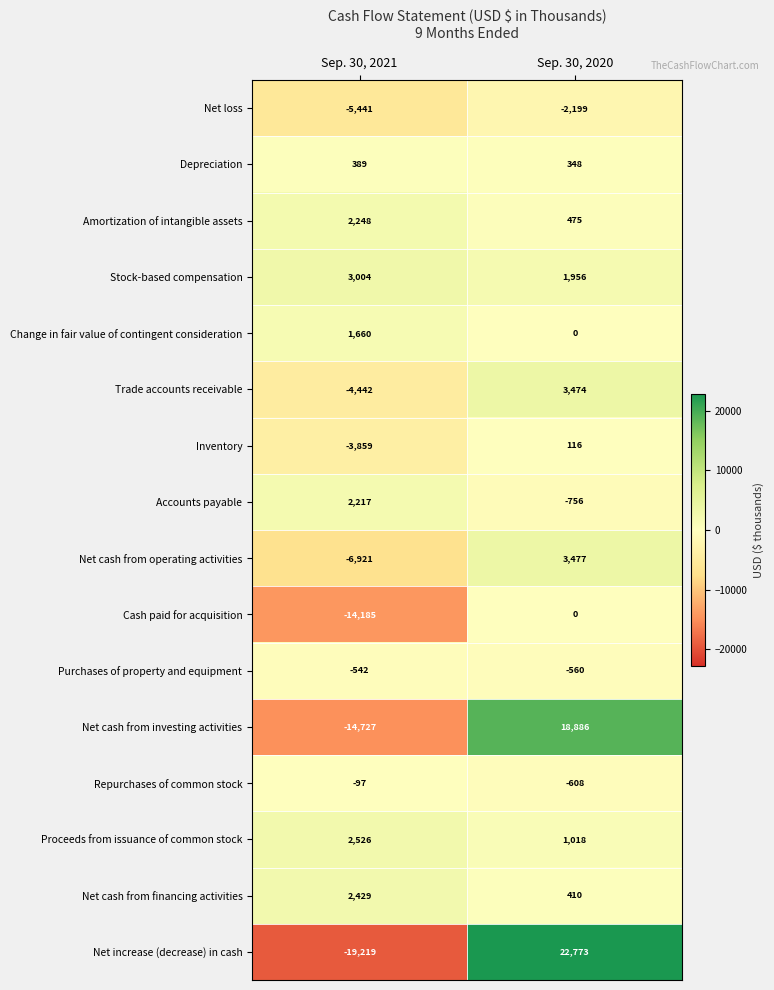

What is the difference between the maximum and minimum values in the Amortization of intangible assets series?

1773